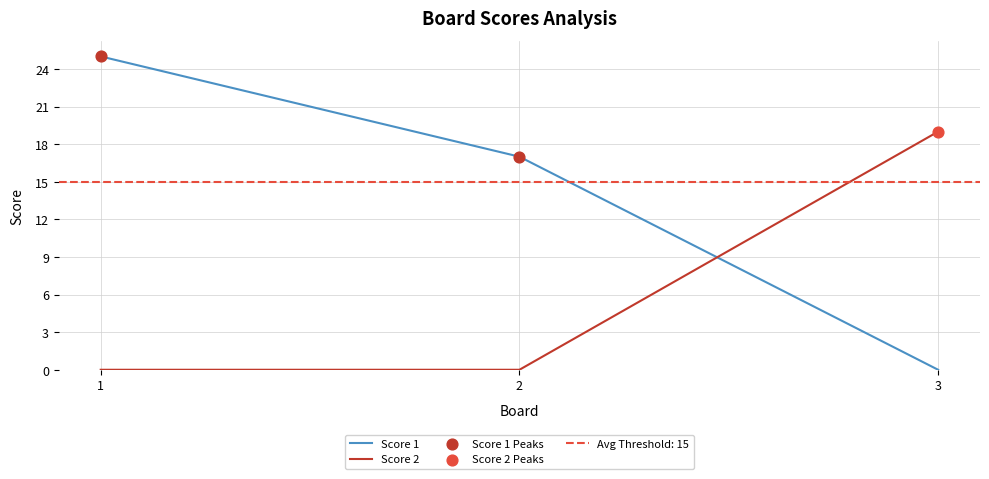

What is the total value across all series at 2?

17